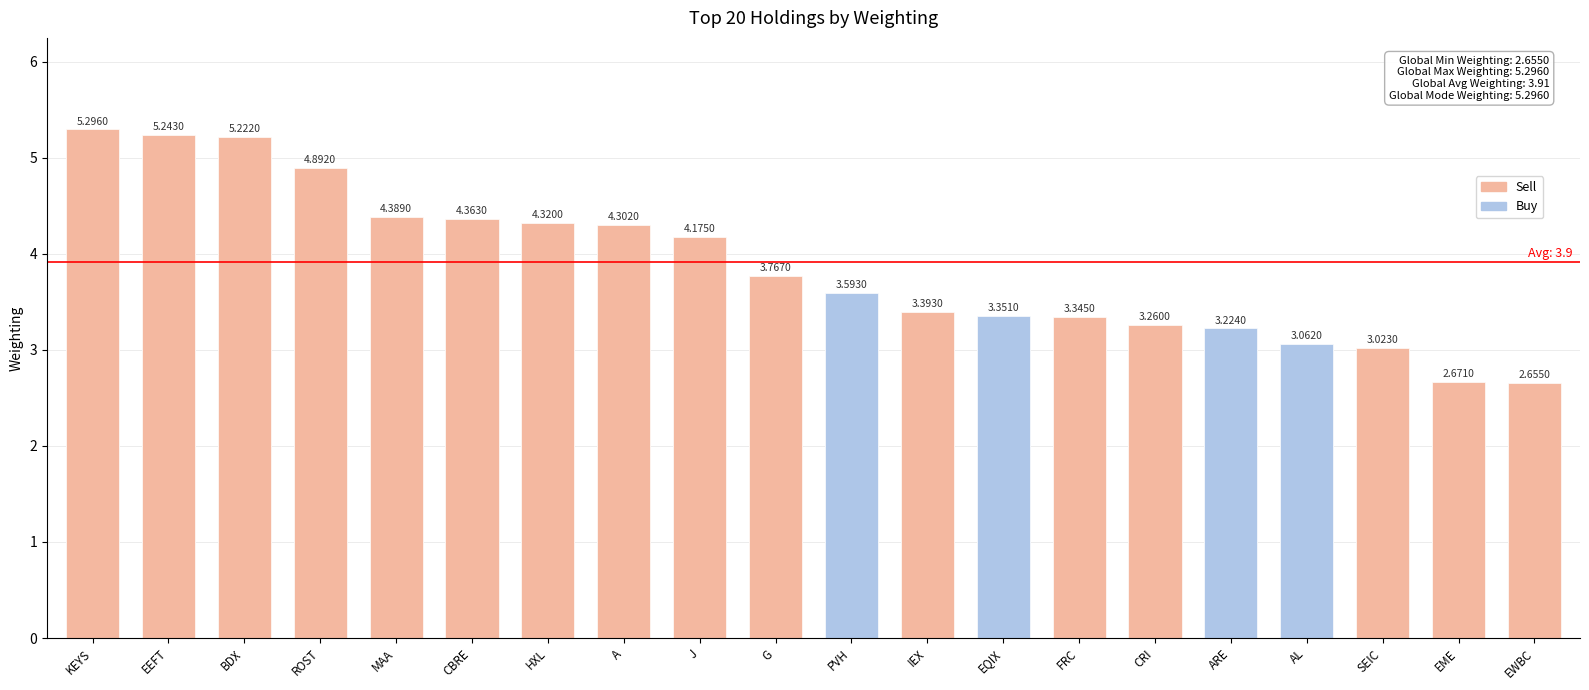

Where does the data first go above 3?

KEYS